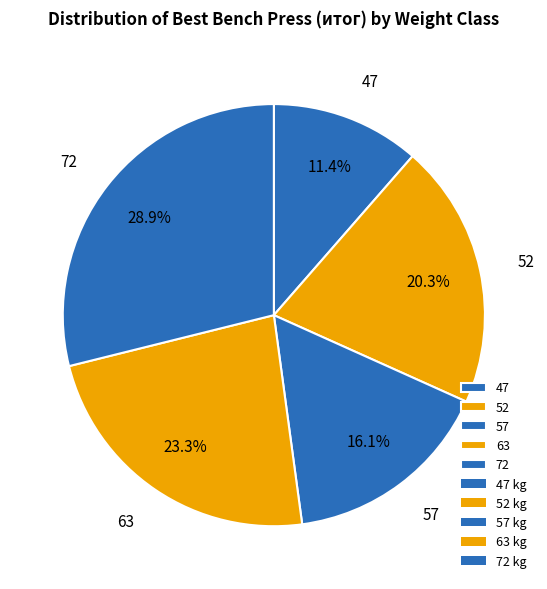

What portion of the pie excludes 63?

76.7%